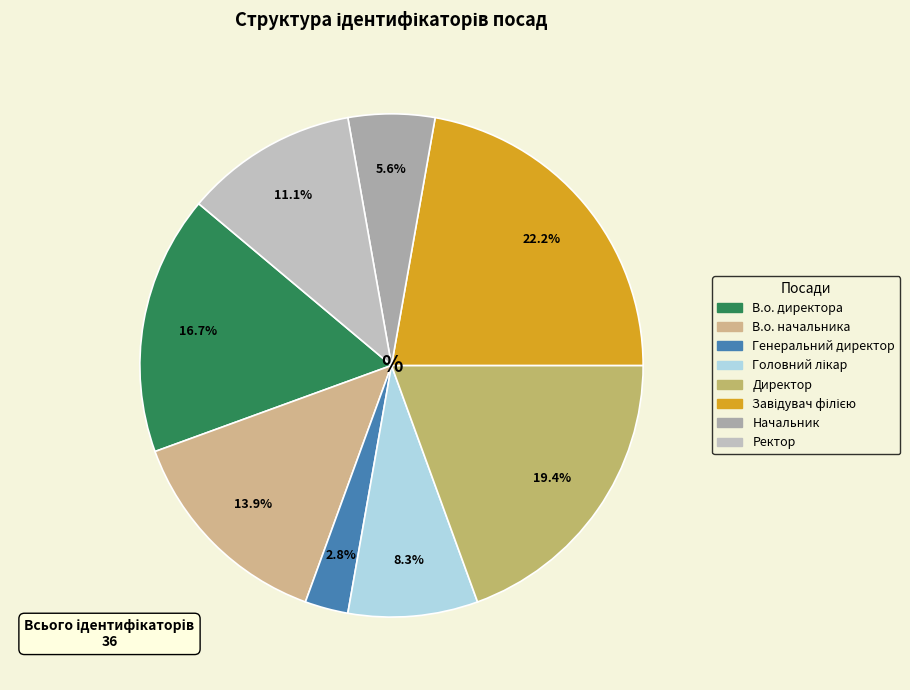

Does Ректор represent more than half of the total?

No